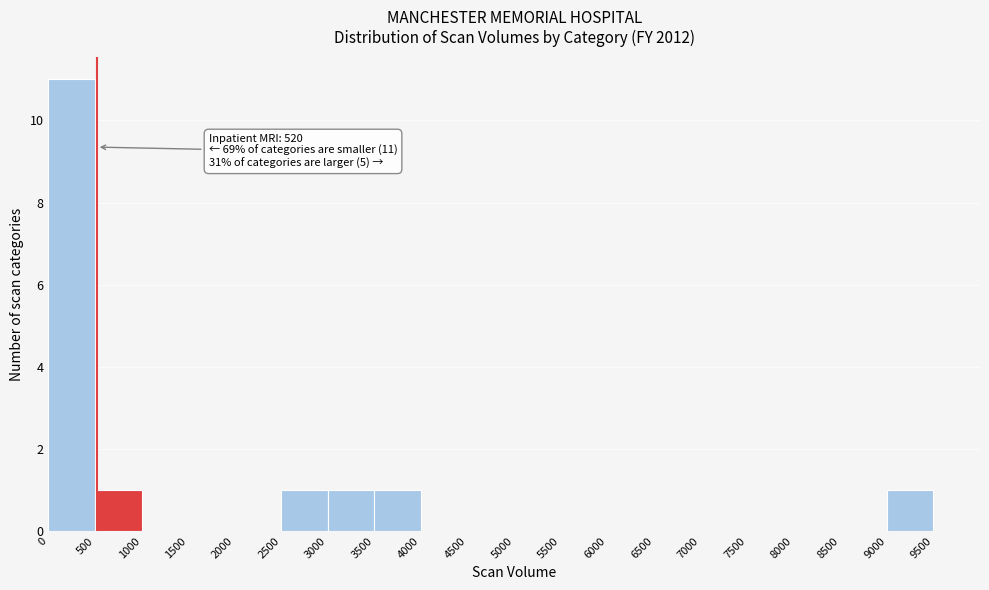

Over which range of the x-axis is the bar tallest?

0 to 500